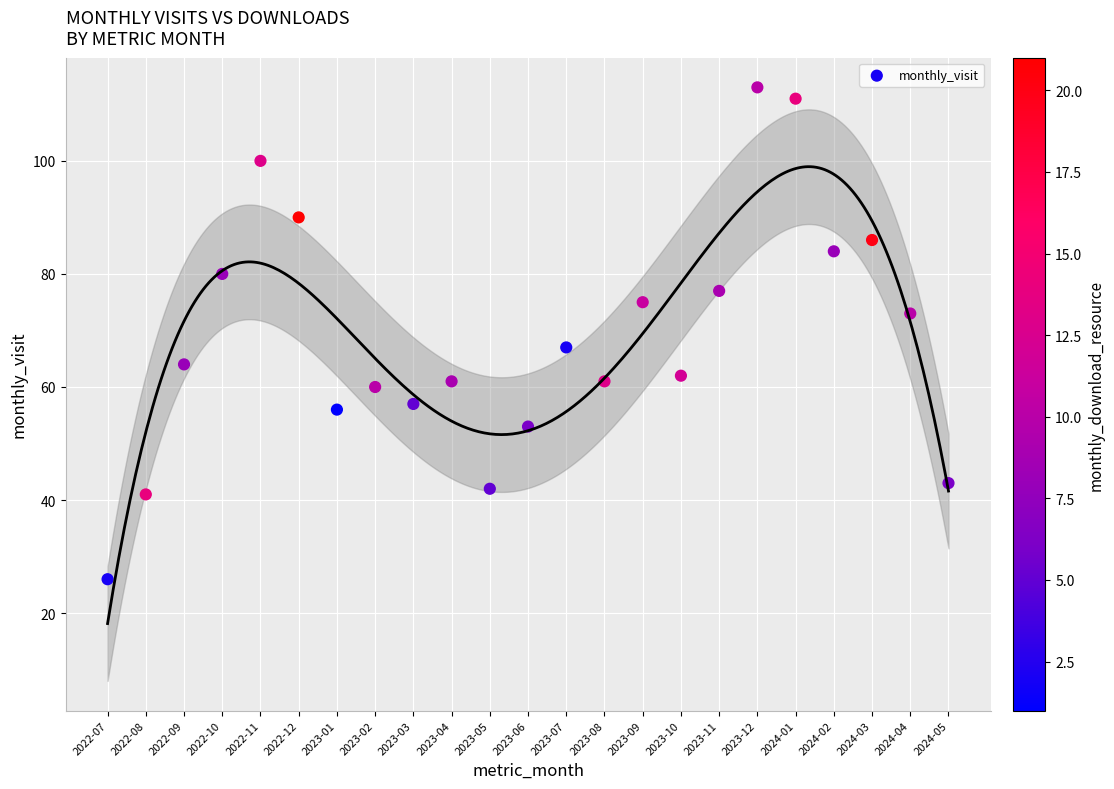

What Y value in the scatter plot is closest to 69?

67